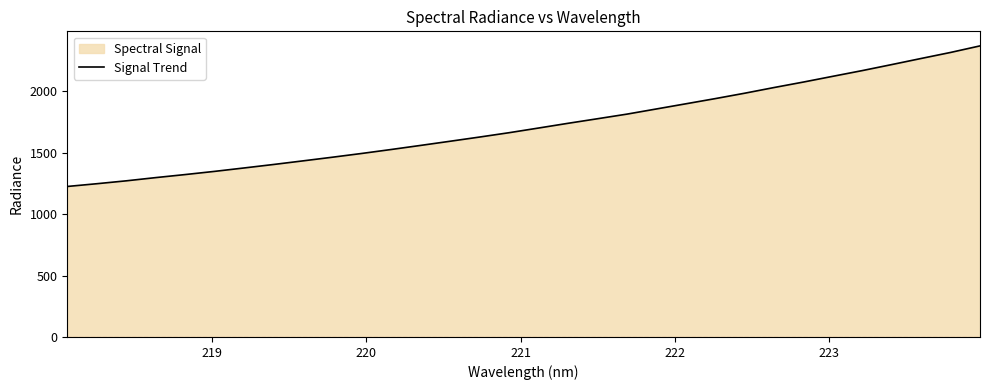

Does the chart display data point markers on the line(s)?

No